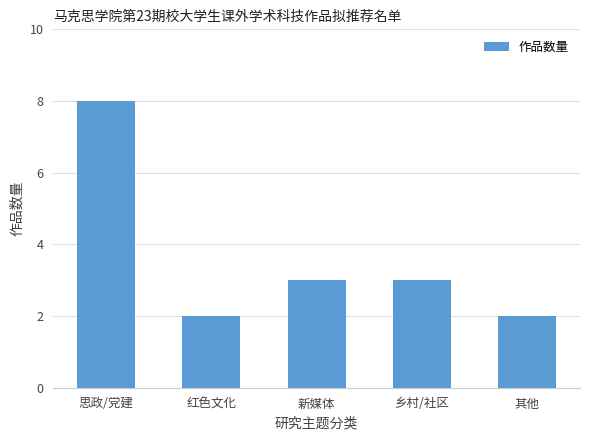

How many bars are there in total?

5